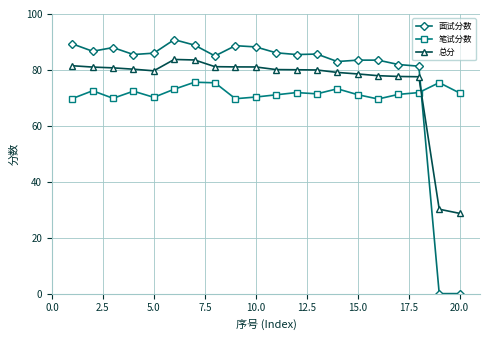

What is the value of the 笔试分数 point at the 12th from the left?

71.9